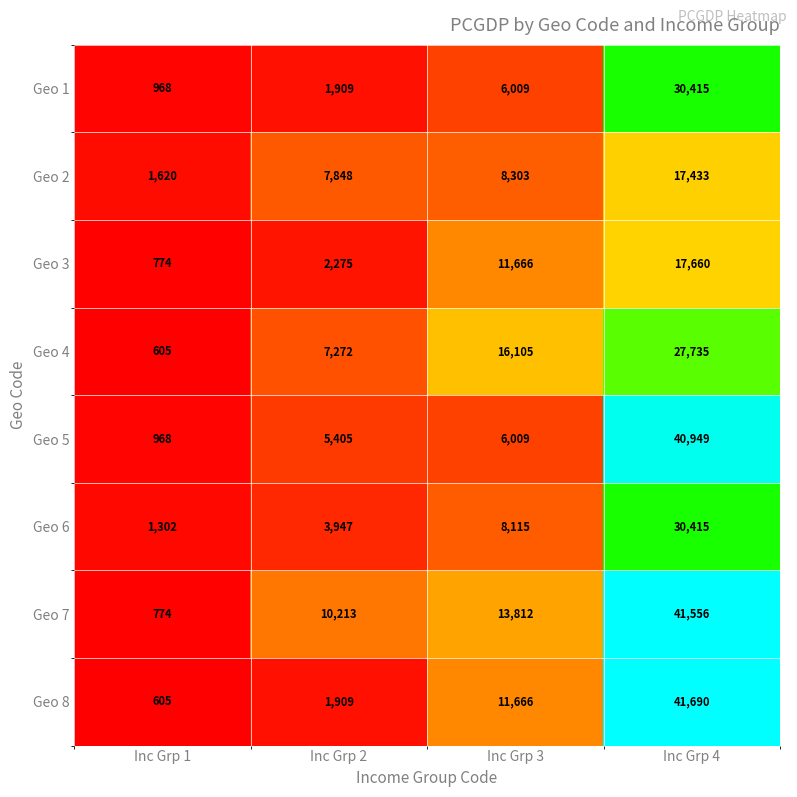

At which label is Geo 1 closest to 15691?

Inc Grp 3